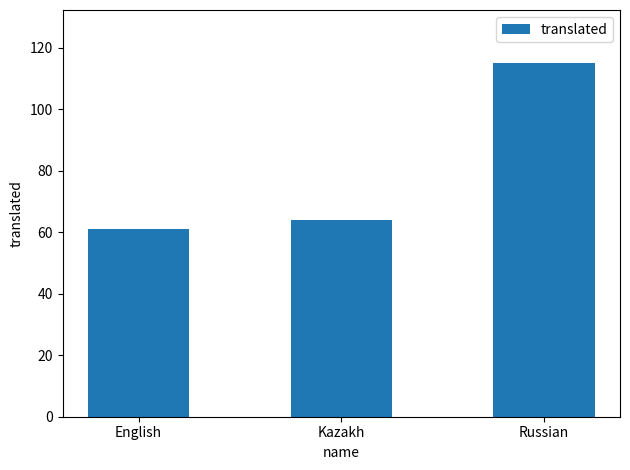

True or false: the data shows 26 at Kazakh.

False